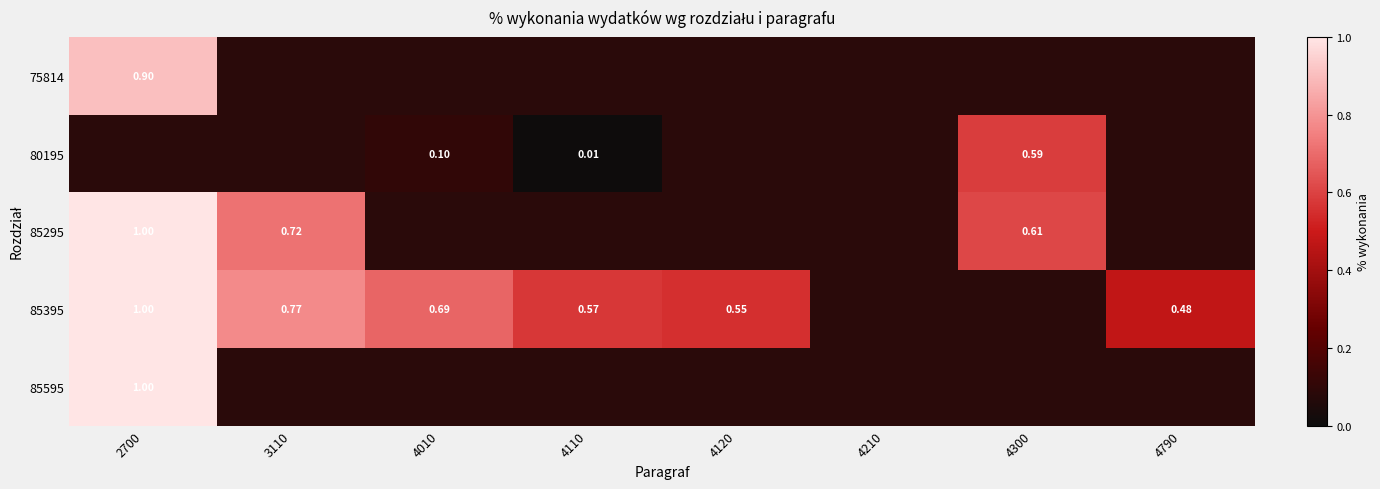

Count the number of categories in the chart.

8